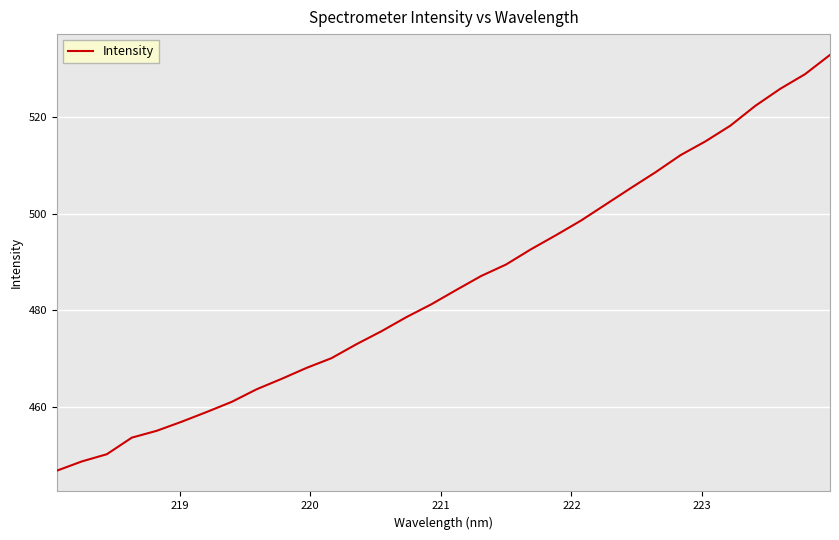

What is the difference between the maximum and minimum values?

86.0